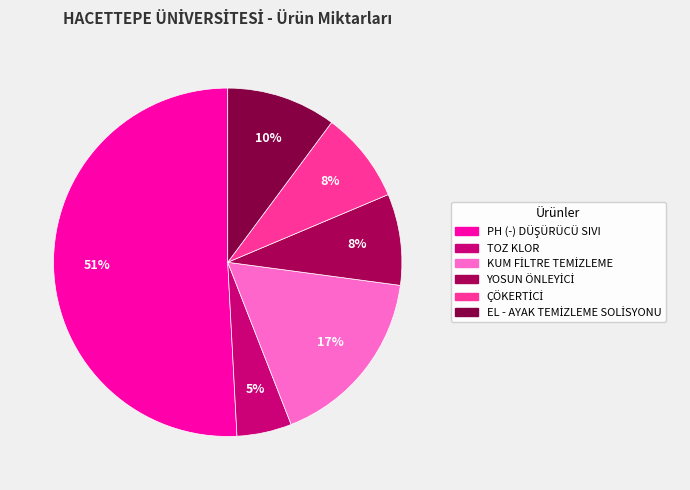

How many segments does this pie chart have?

6